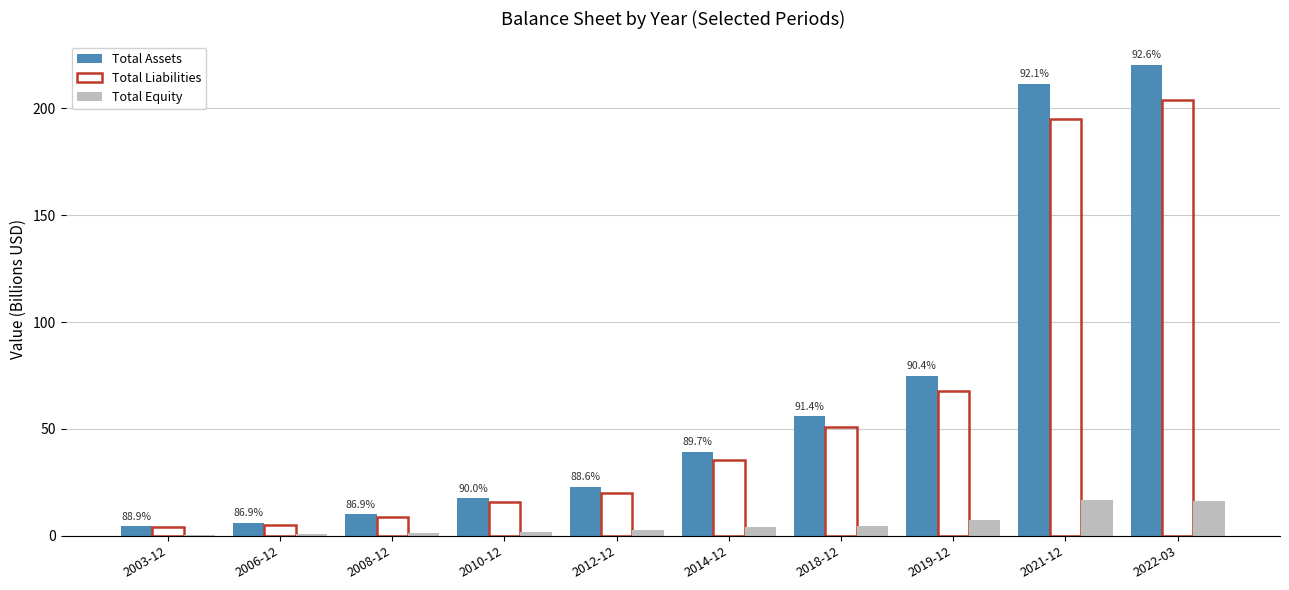

True or false: Total Liabilities has a value of 33.0 at 2012-12.

False